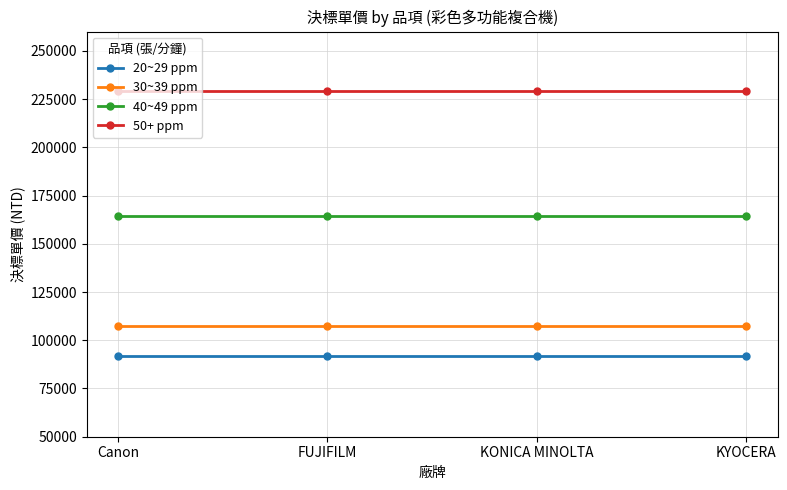

What is the label of the 1st point from the left?

Canon